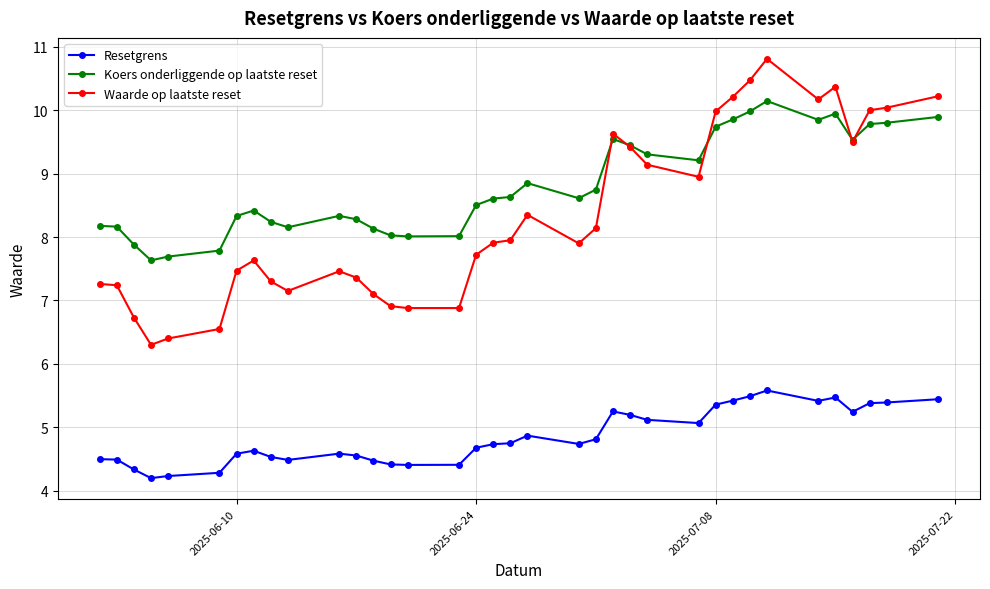

True or false: Koers onderliggende op laatste reset and Resetgrens cross at least once.

False